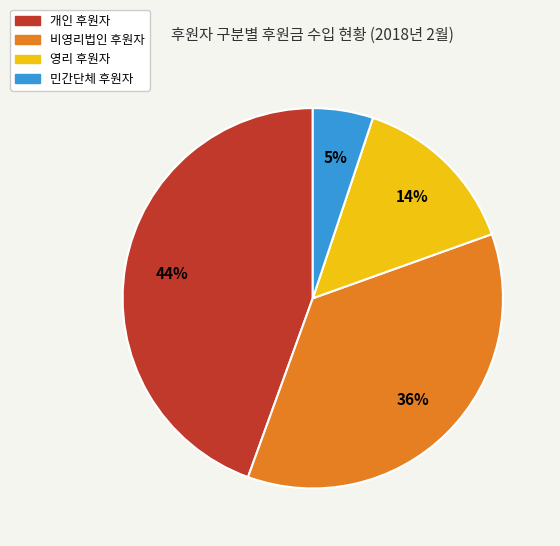

Rank the categories by value from highest to lowest.

개인, 비영리법인, 영리, 민간단체